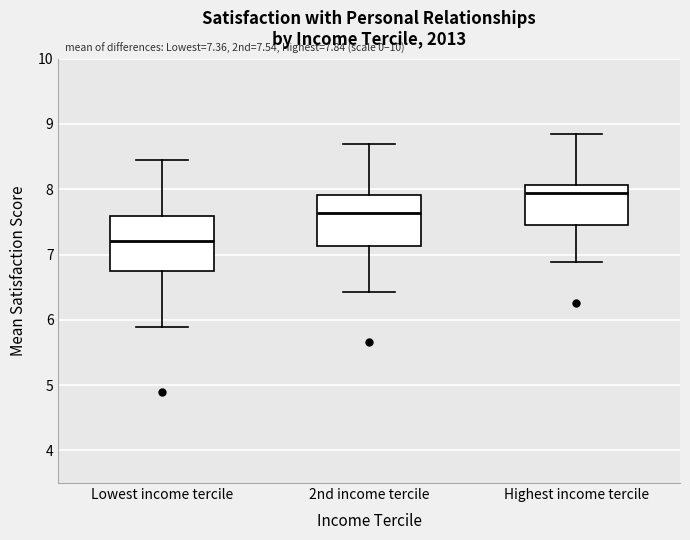

Which box's median line is the highest?

Highest income tercile